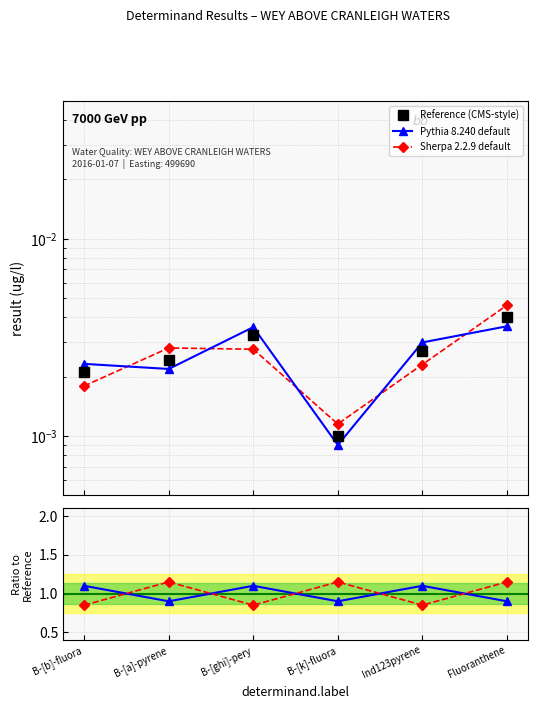

At which label does Reference (CMS-style) reach its peak?

Fluoranthene